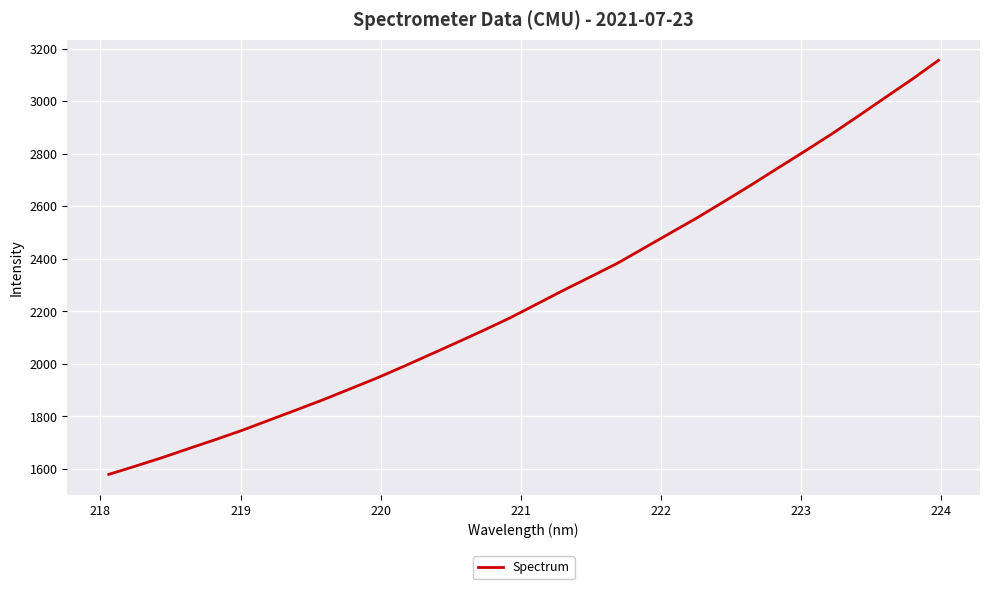

What is the difference between the maximum and minimum values?

1576.8